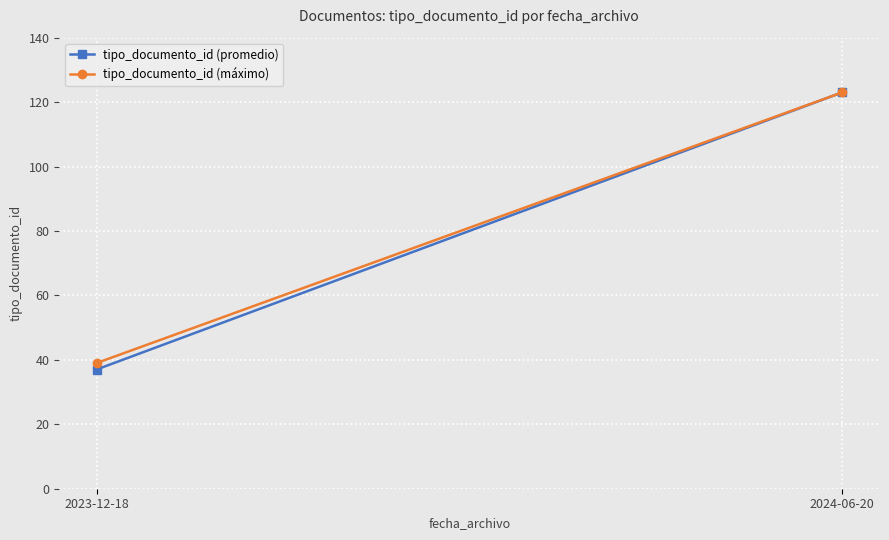

Which series has the largest total across all categories?

tipo_documento_id (máximo)